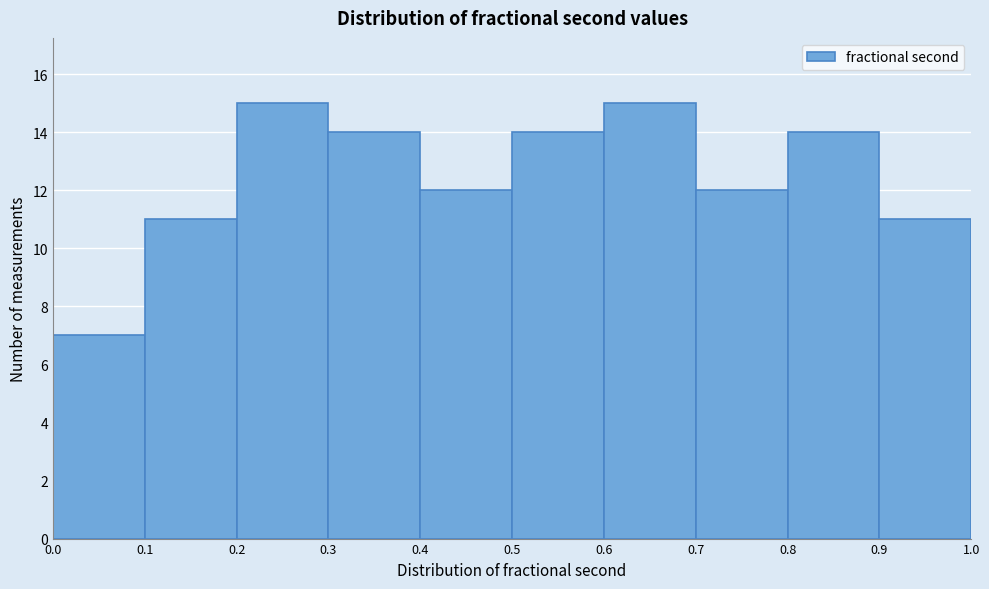

Reading left to right, transcribe this chart: for each bar, give the range it covers on the x-axis and its height. The values are not printed on the chart, so give them approximately, as read against the axis.

0.0 to 0.1: 7
0.1 to 0.2: 11
0.2 to 0.3: 15
0.3 to 0.4: 14
0.4 to 0.5: 12
0.5 to 0.6: 14
0.6 to 0.7: 15
0.7 to 0.8: 12
0.8 to 0.9: 14
0.9 to 1.0: 11